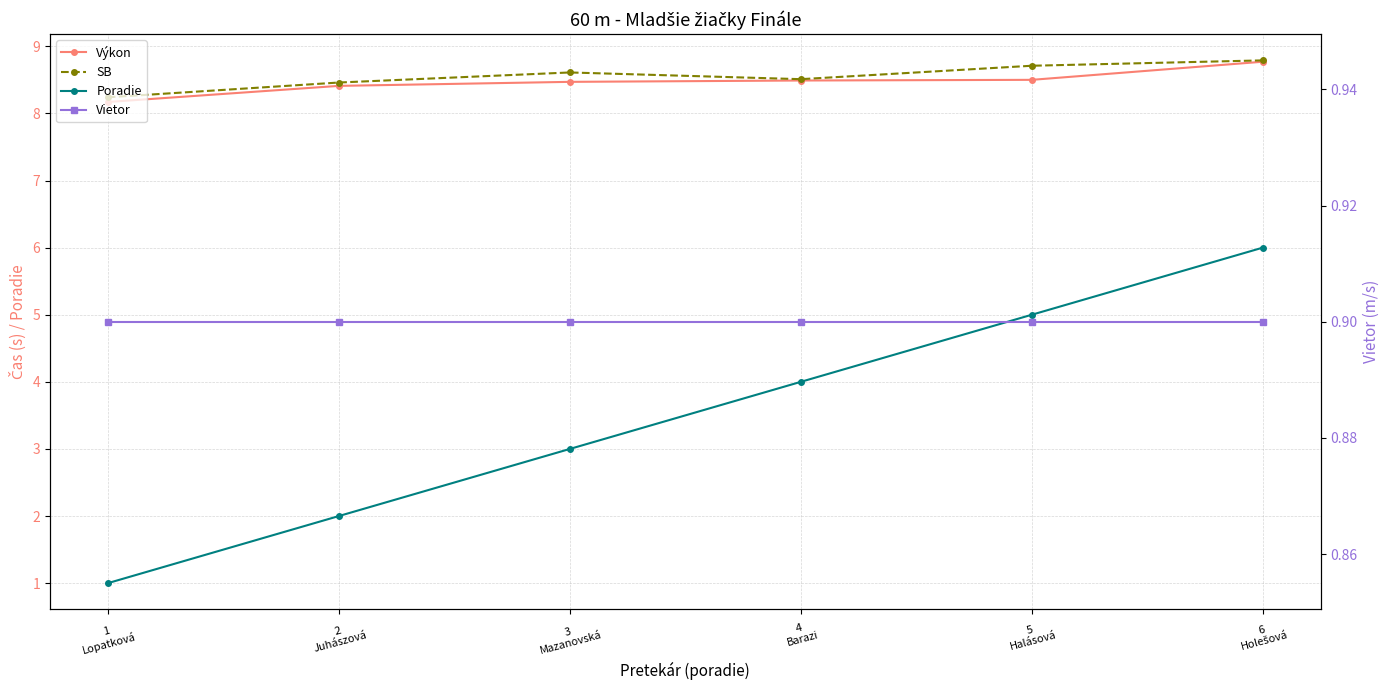

Between 2
Juhászová and 4
Barazi, which series saw the biggest shift?

Poradie